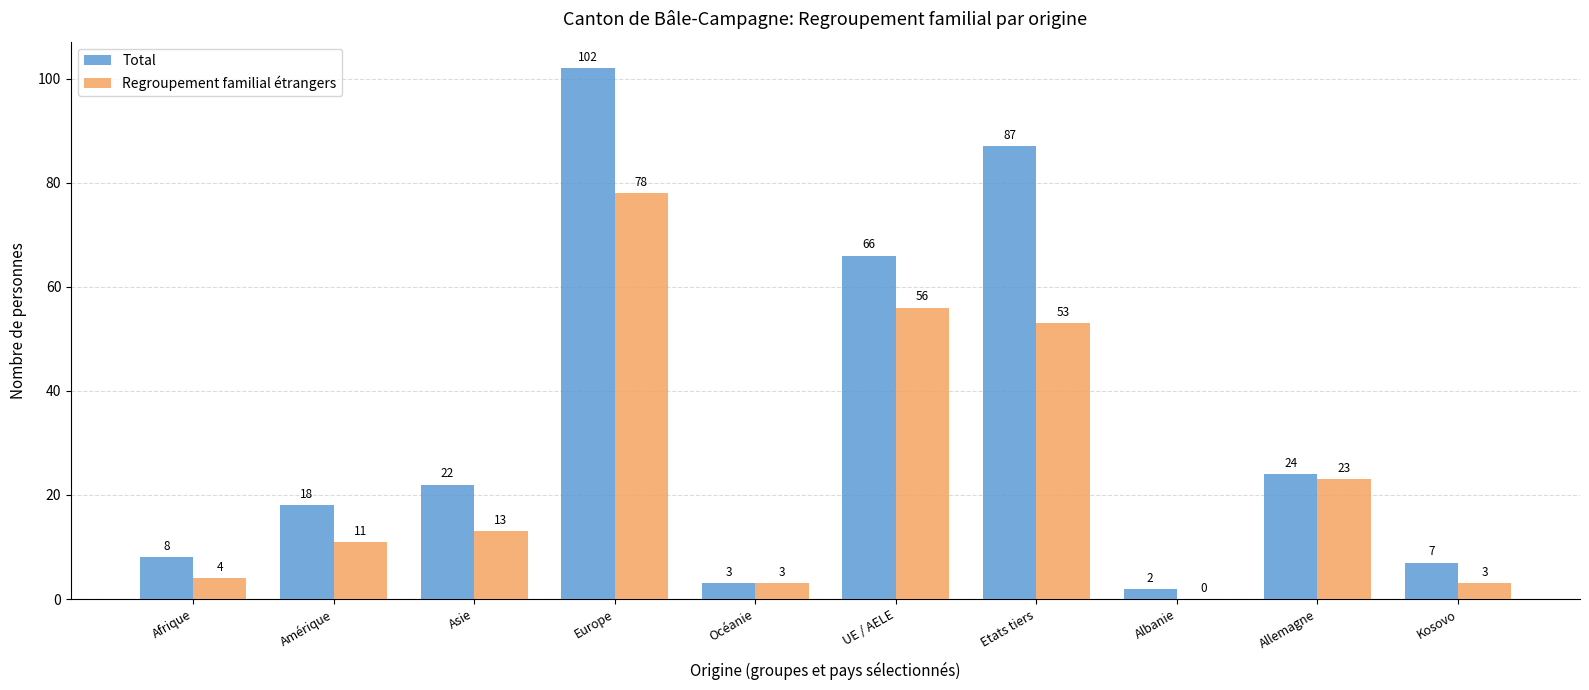

What is the maximum value for Total?

102